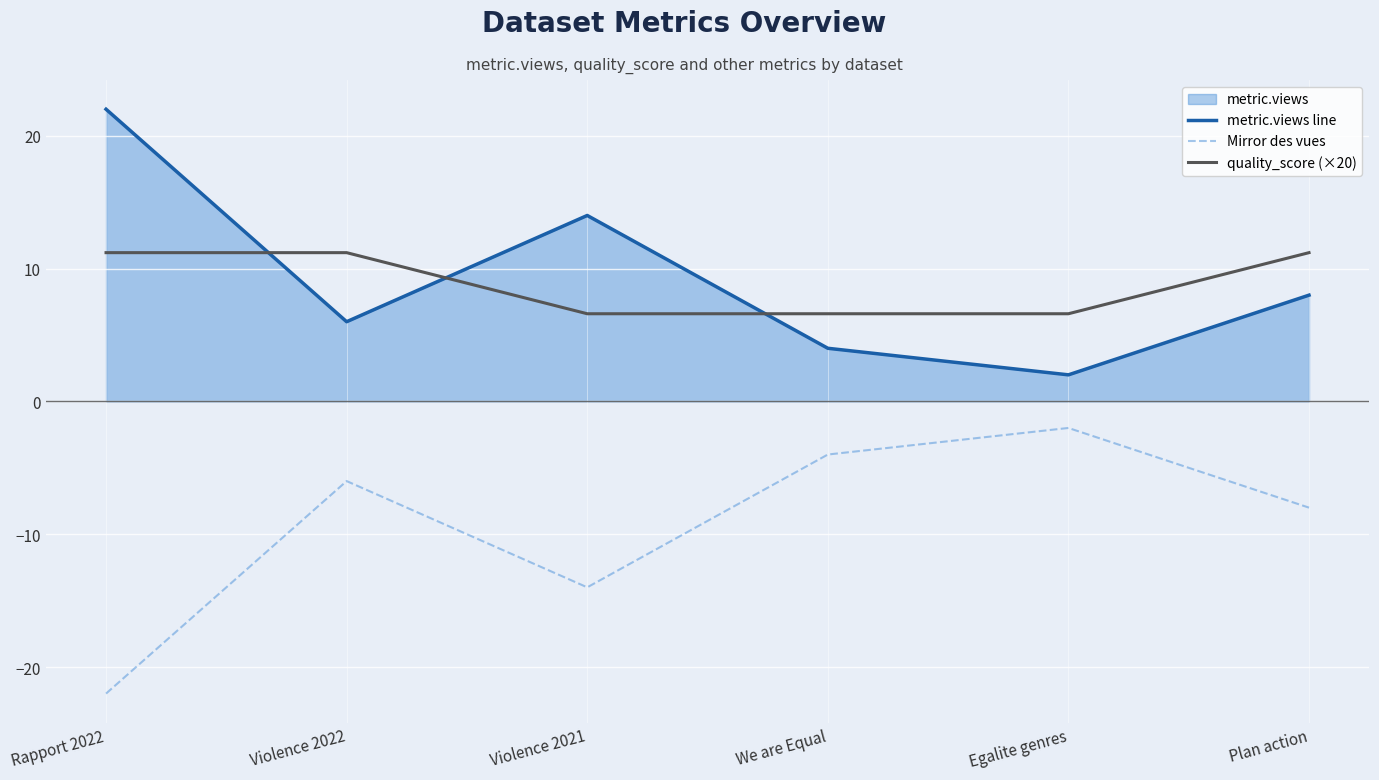

Where is the first local minimum for Mirror des vues?

Violence 2021